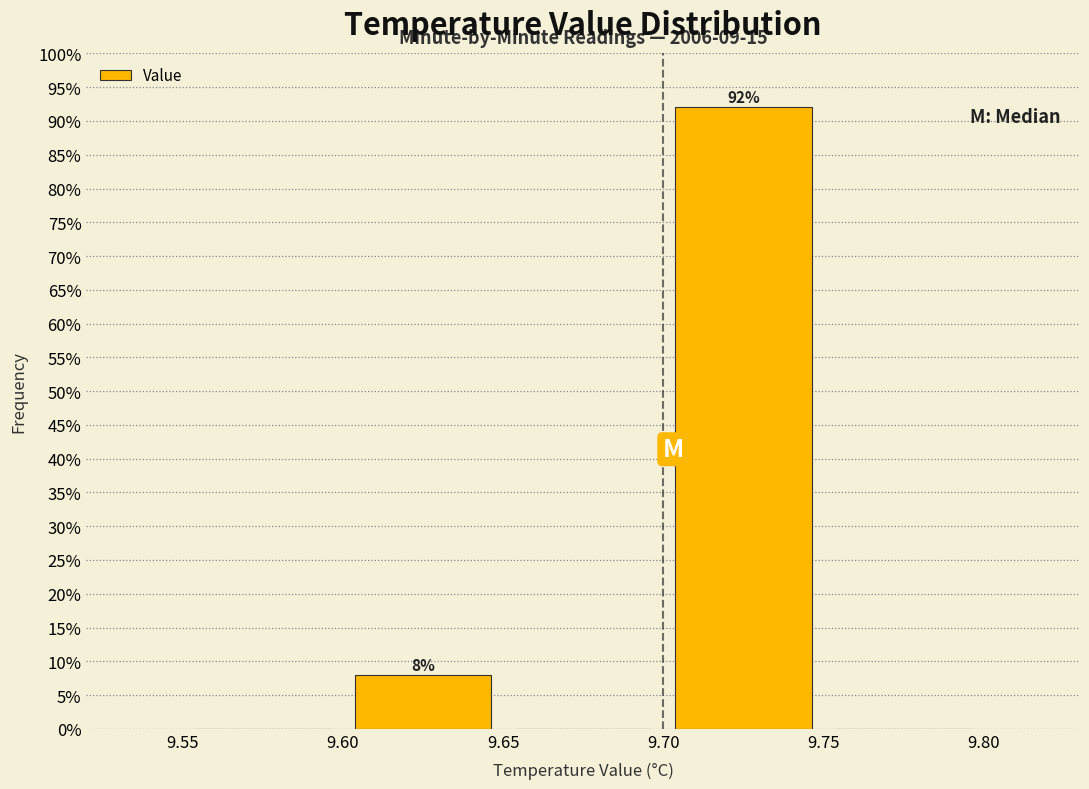

Which range on the x-axis has the tallest bar?

9.70 to 9.75